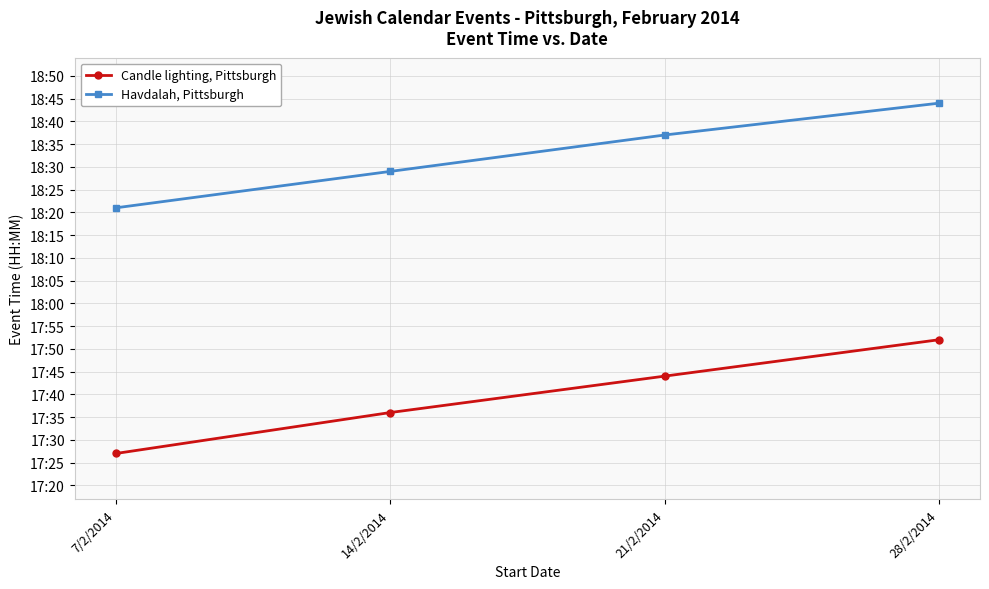

What position from the right is 21/2/2014?

2